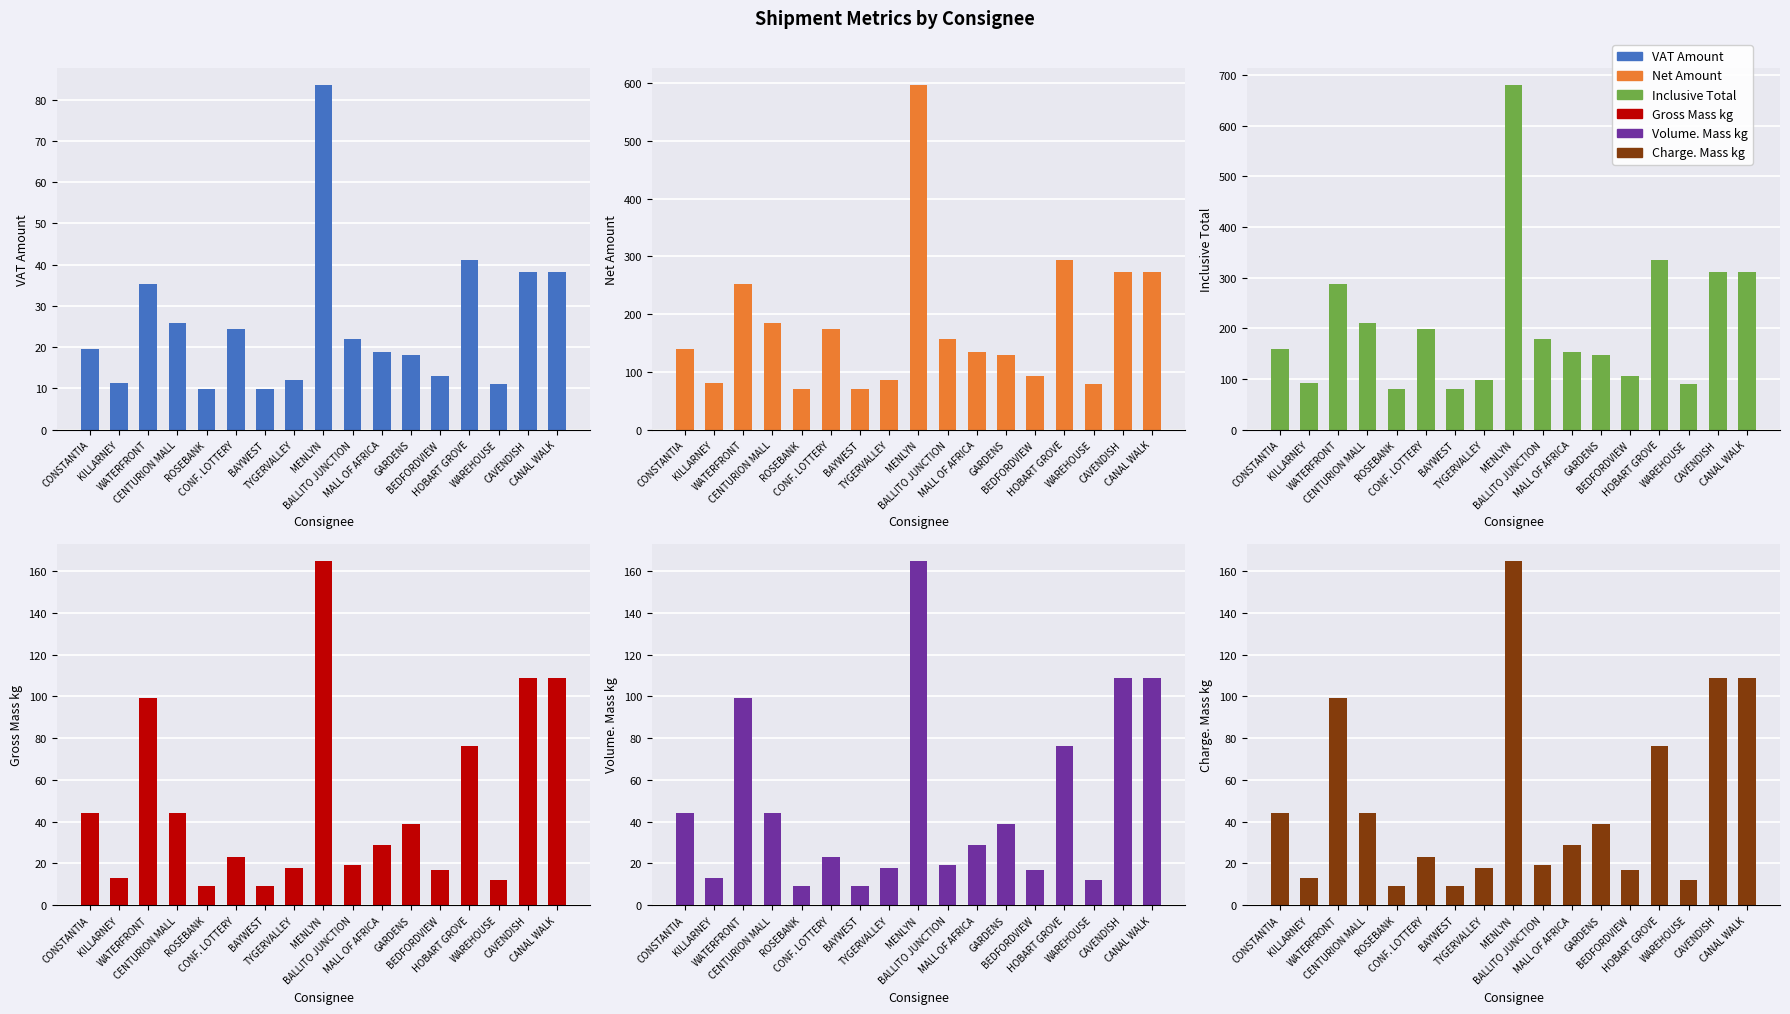

Reading right to left, extract all data points from this chart.

VAT Amount: 38.2	38.2	11.1	41.2	13.1	18.1	18.8	22.0	83.5	12.1	9.8	24.3	9.8	26.0	35.3	11.2	19.6
Net Amount: 272.9	272.9	79.3	294.2	93.7	129.3	134.4	157.1	596.7	86.3	69.9	173.8	69.9	185.4	252.4	80.1	139.6
Inclusive Total: 311.1	311.1	90.4	335.4	106.8	147.5	153.3	179.1	680.2	98.4	79.7	198.1	79.7	211.4	287.8	91.3	159.2
Gross Mass kg: 109.0	109.0	12.0	76.0	17.0	39.0	29.0	19.0	165.0	18.0	9.0	23.0	9.0	44.0	99.0	13.0	44.0
Volume. Mass kg: 109.0	109.0	12.0	76.0	17.0	39.0	29.0	19.0	165.0	18.0	9.0	23.0	9.0	44.0	99.0	13.0	44.0
Charge. Mass kg: 109.0	109.0	12.0	76.0	17.0	39.0	29.0	19.0	165.0	18.0	9.0	23.0	9.0	44.0	99.0	13.0	44.0